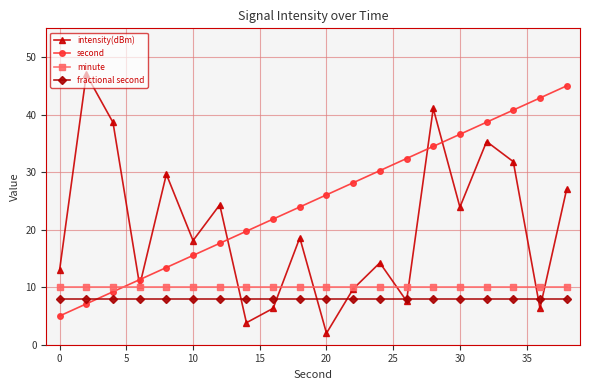

What is the minimum value for fractional second?

8.0